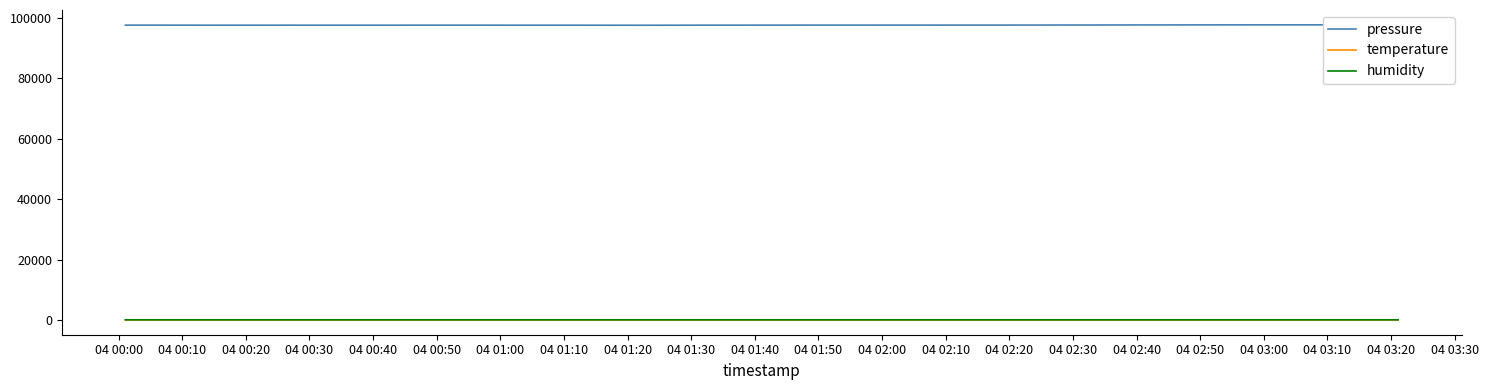

True or false: temperature and pressure intersect in this chart.

False